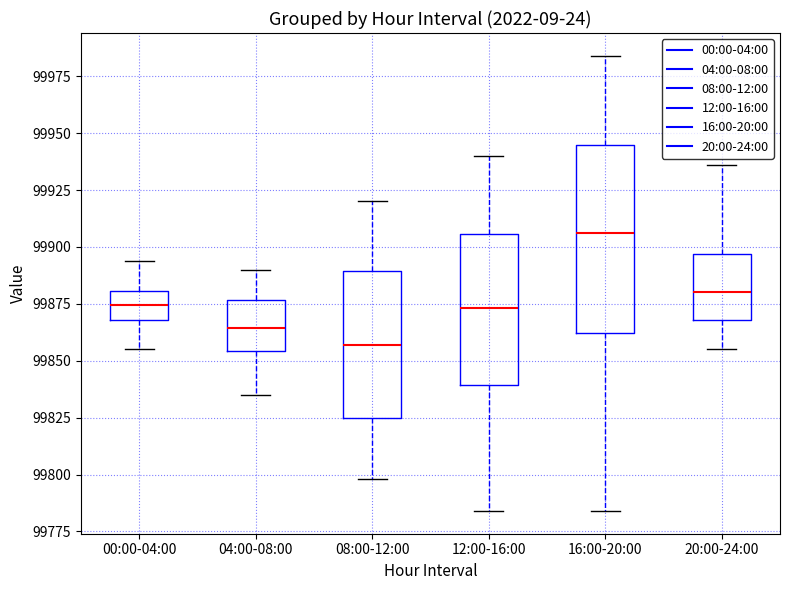

Where does the upper whisker of the box for 16:00-20:00 end on the y-axis? The values are not printed on the chart, so give them approximately, as read against the axis.

99985